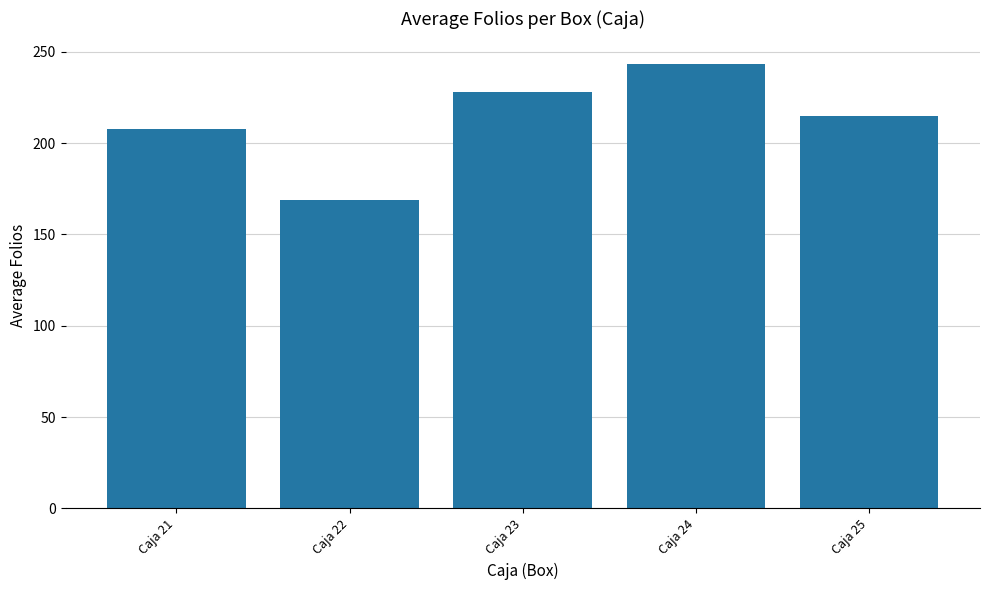

At which label is the value closest to 206?

Caja 21